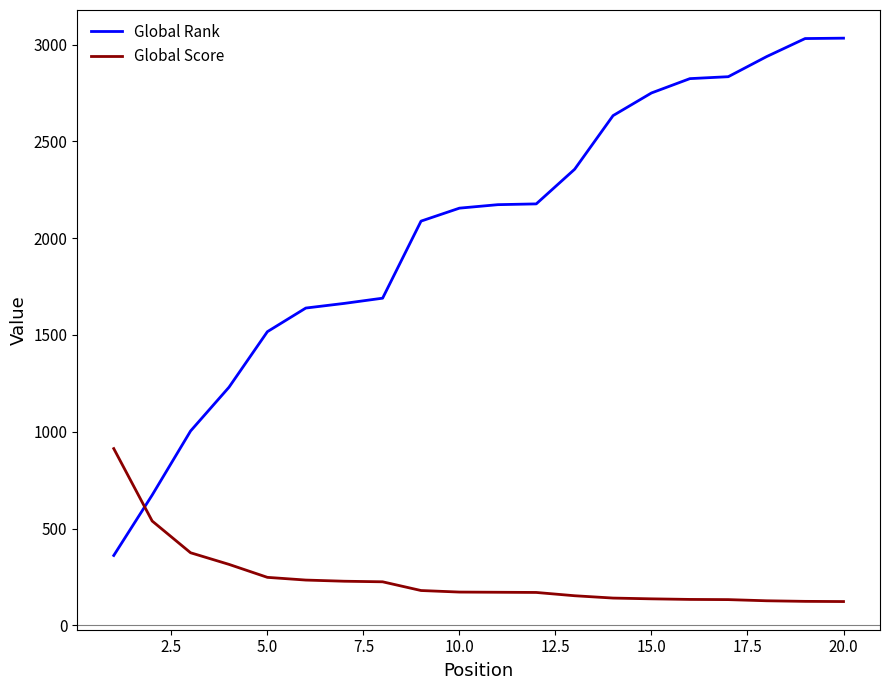

Which series ends up on top after the final intersection of Global Score and Global Rank?

Global Rank